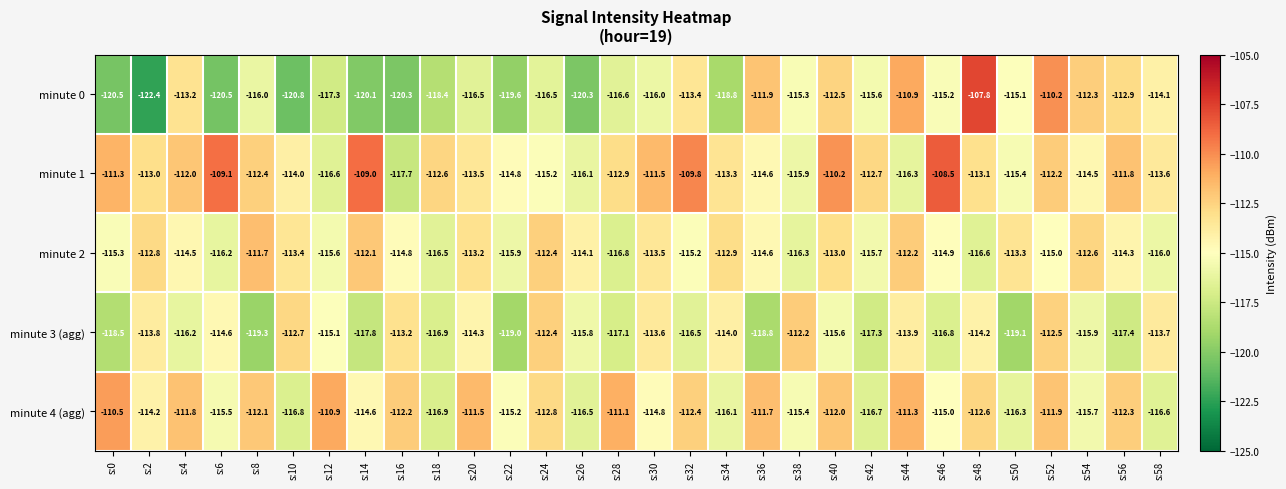

At which category is the sum across all series the highest?

s:52